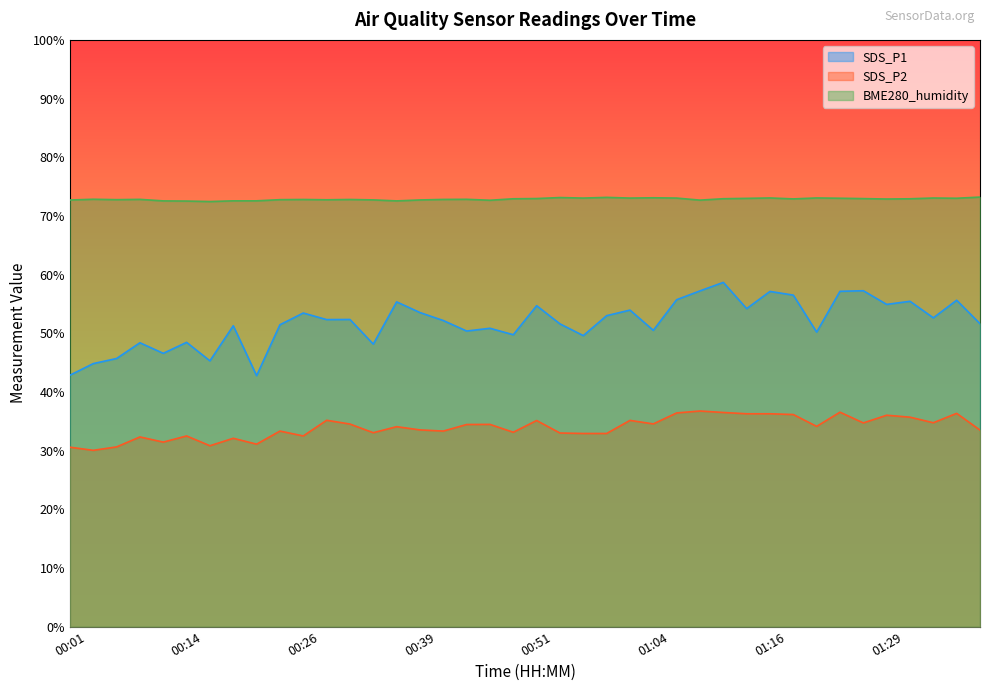

What are all the series names shown in the legend?

SDS_P1, SDS_P2, BME280_humidity